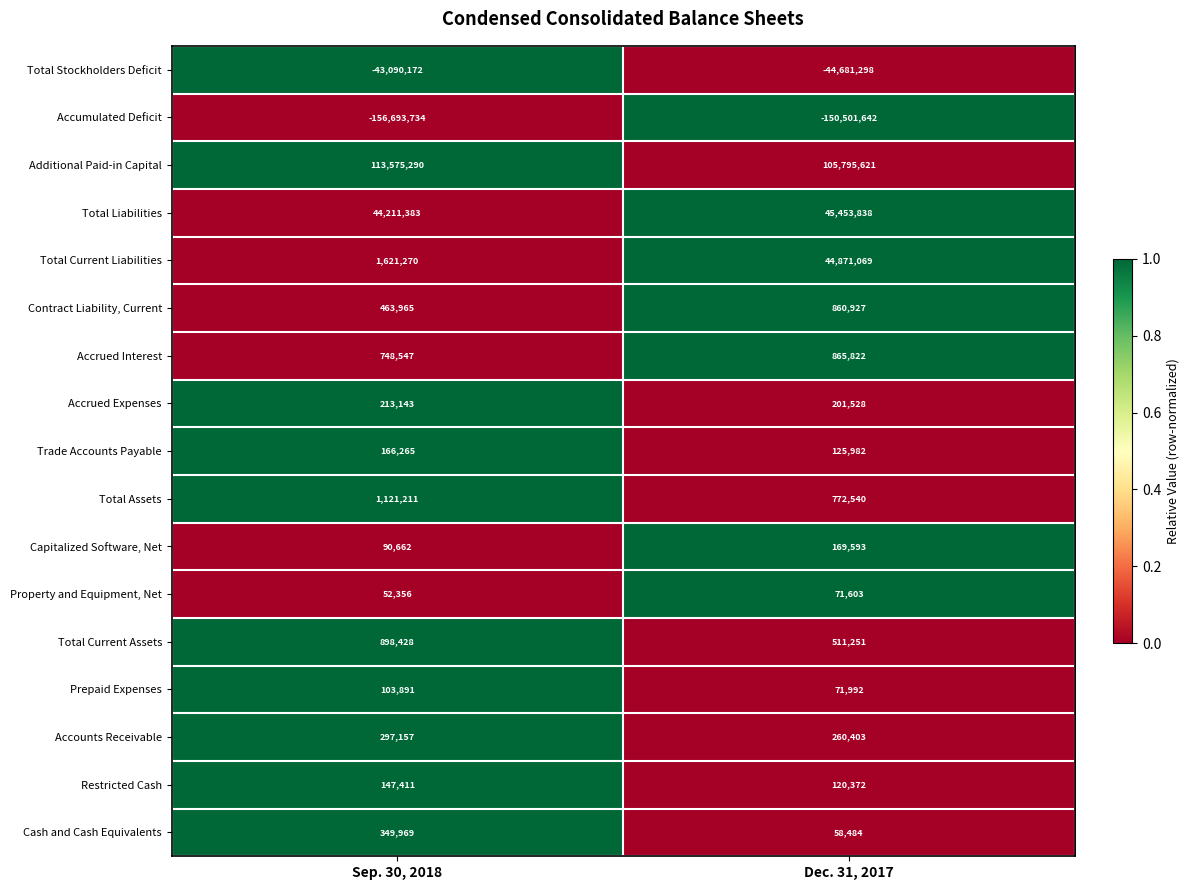

Which series has the largest total across all categories?

Additional Paid-in Capital